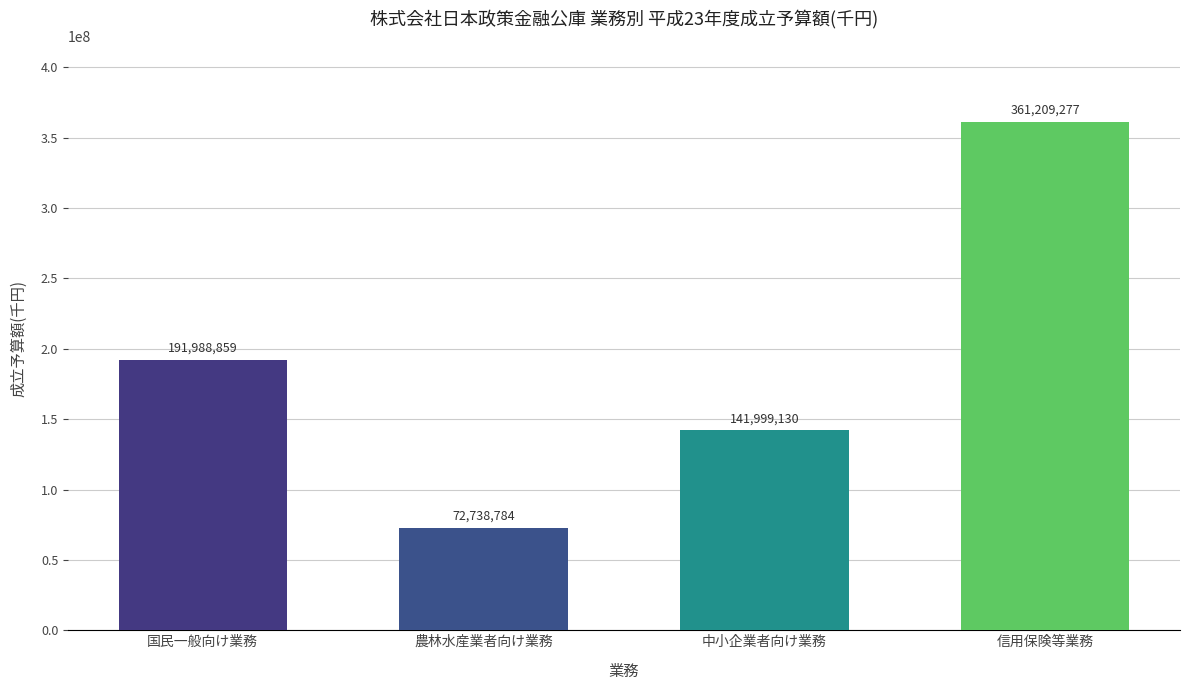

How many data points are less than 191988859?

2